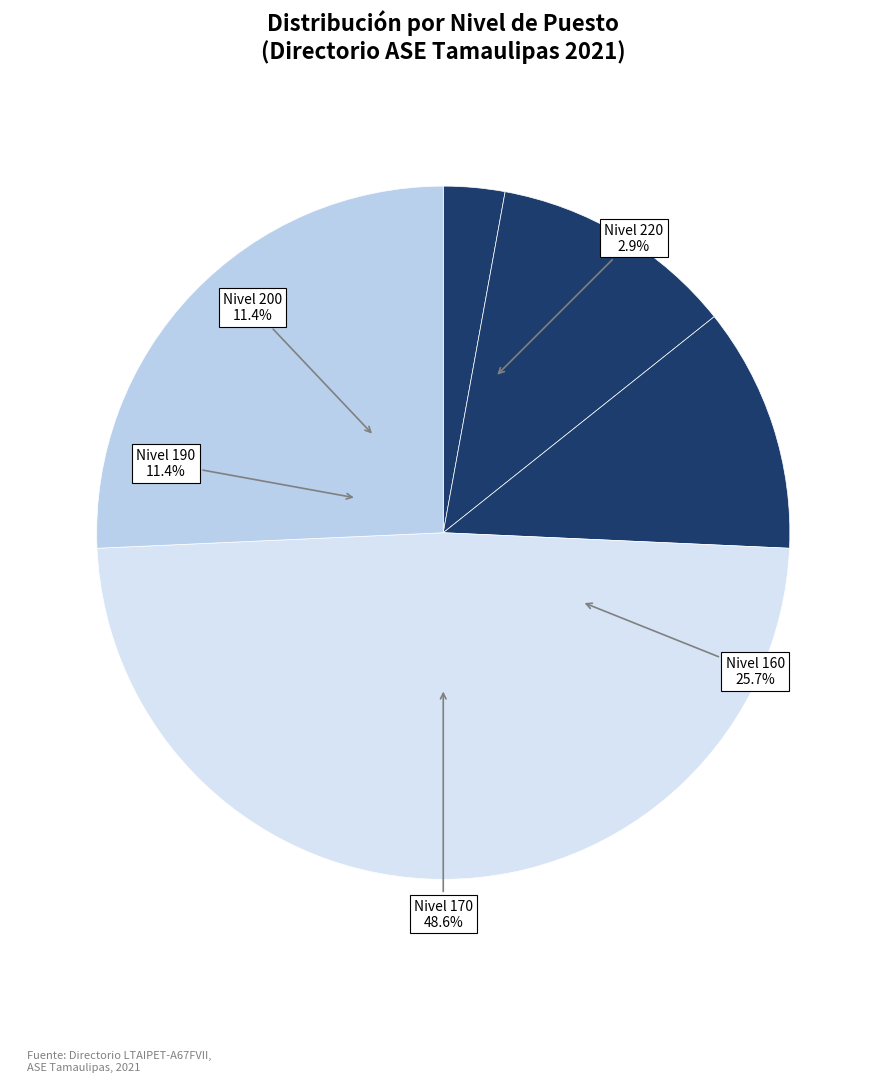

Count the number of slices in the pie.

7